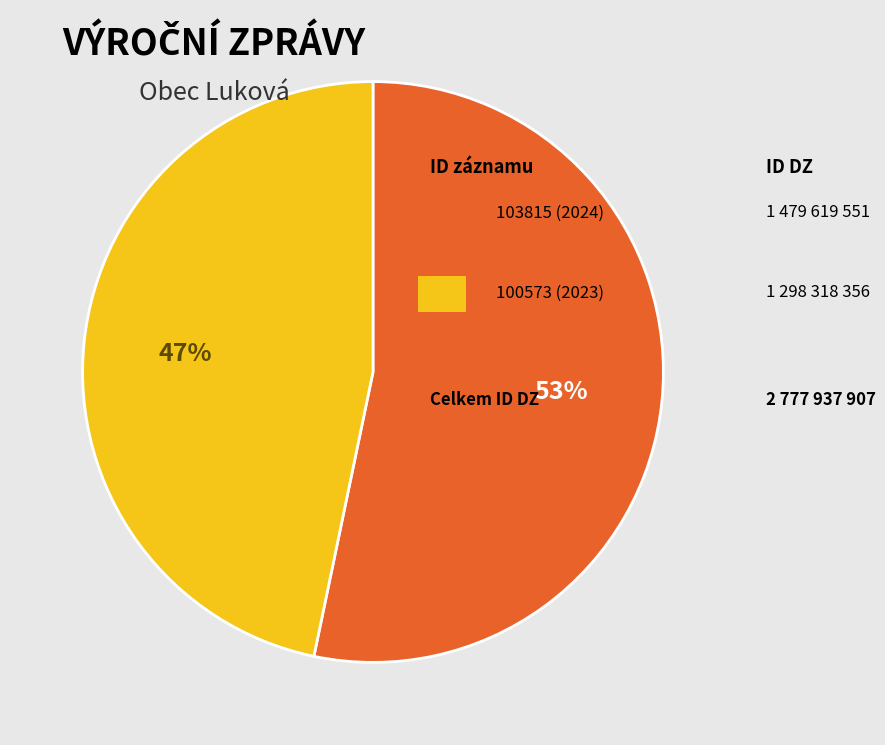

To the nearest percent, what is the average slice percentage?

50%